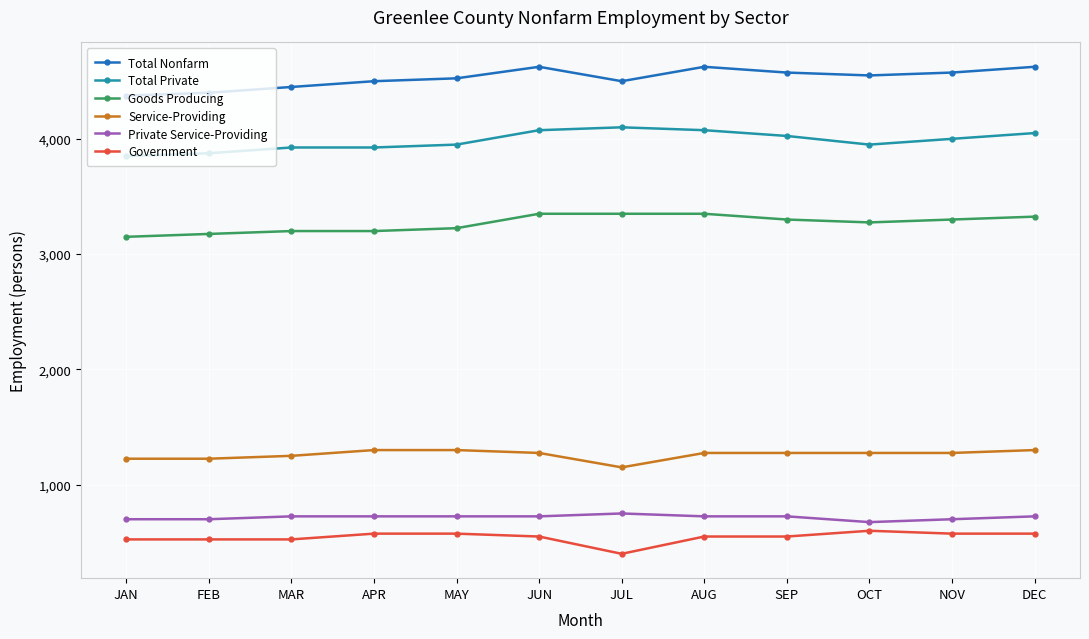

What is the sum of the Government values at OCT and JAN?

1125